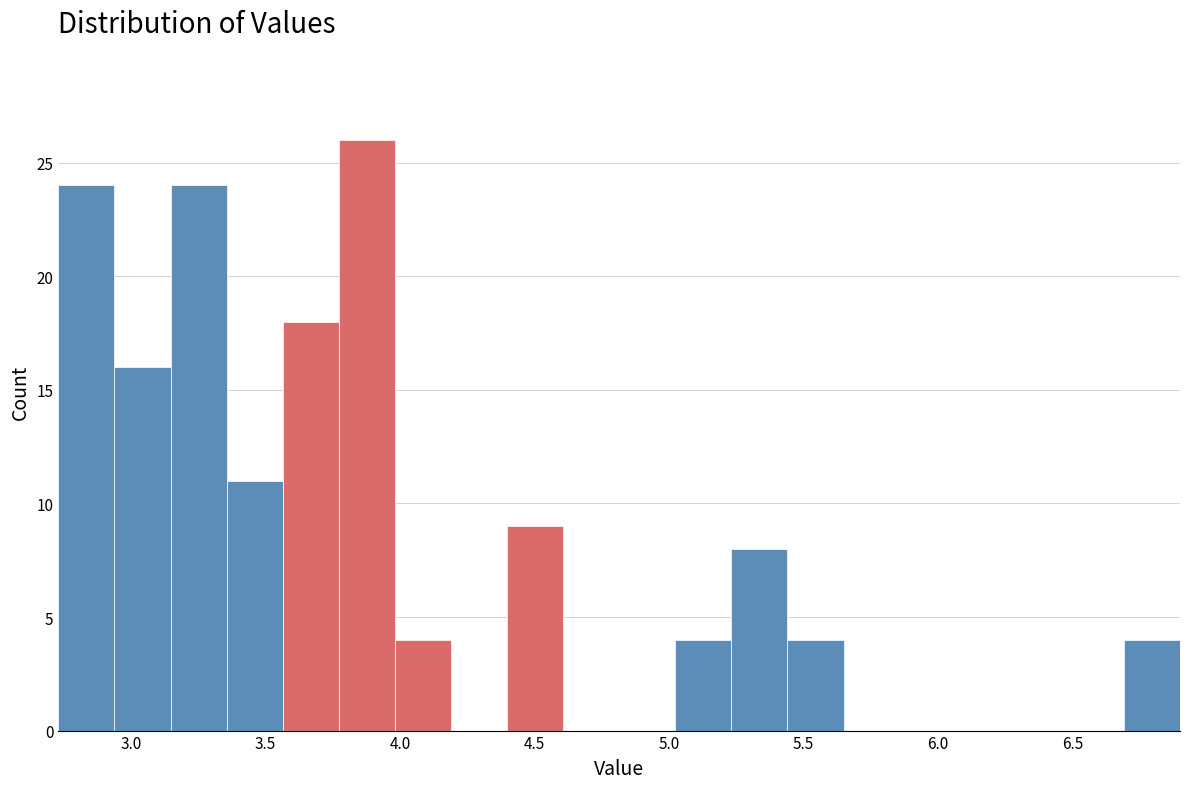

Reading left to right, transcribe this chart: for each bar, give the range it covers on the x-axis and its height. Neither the bar edges nor the heights are printed on the chart, so give them approximately, as read against the axes.

2.75 to 2.95: 24
2.95 to 3.15: 16
3.15 to 3.35: 24
3.35 to 3.55: 11
3.55 to 3.75: 18
3.75 to 4.00: 26
4.00 to 4.20: 4
4.20 to 4.40: 0
4.40 to 4.60: 9
4.60 to 4.80: 0
4.80 to 5.00: 0
5.00 to 5.25: 4
5.25 to 5.45: 8
5.45 to 5.65: 4
5.65 to 5.85: 0
5.85 to 6.05: 0
6.05 to 6.25: 0
6.25 to 6.50: 0
6.50 to 6.70: 0
6.70 to 6.90: 4